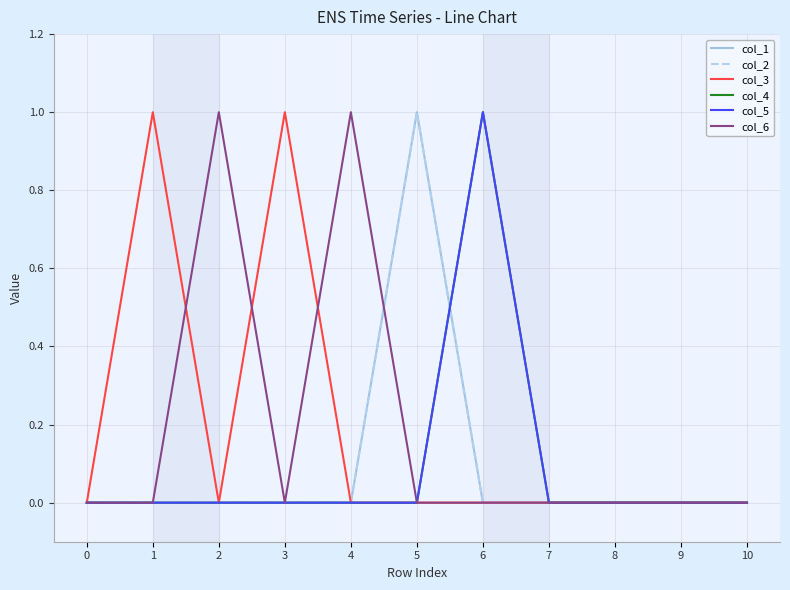

Which label corresponds to the largest value in the chart?

5